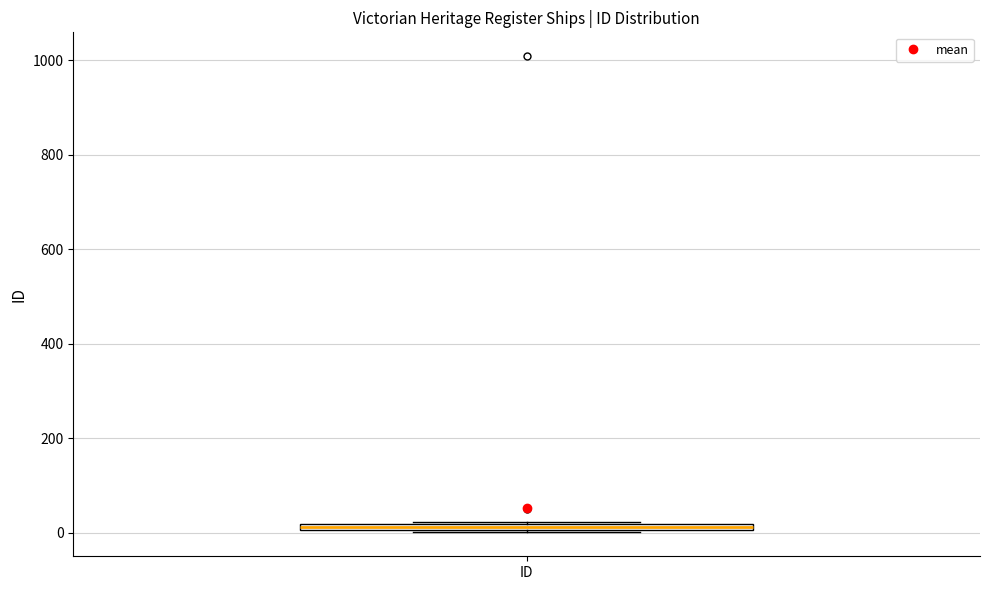

Where is the upper edge of the box for ID on the y-axis? The values are not printed on the chart, so give them approximately, as read against the axis.

20